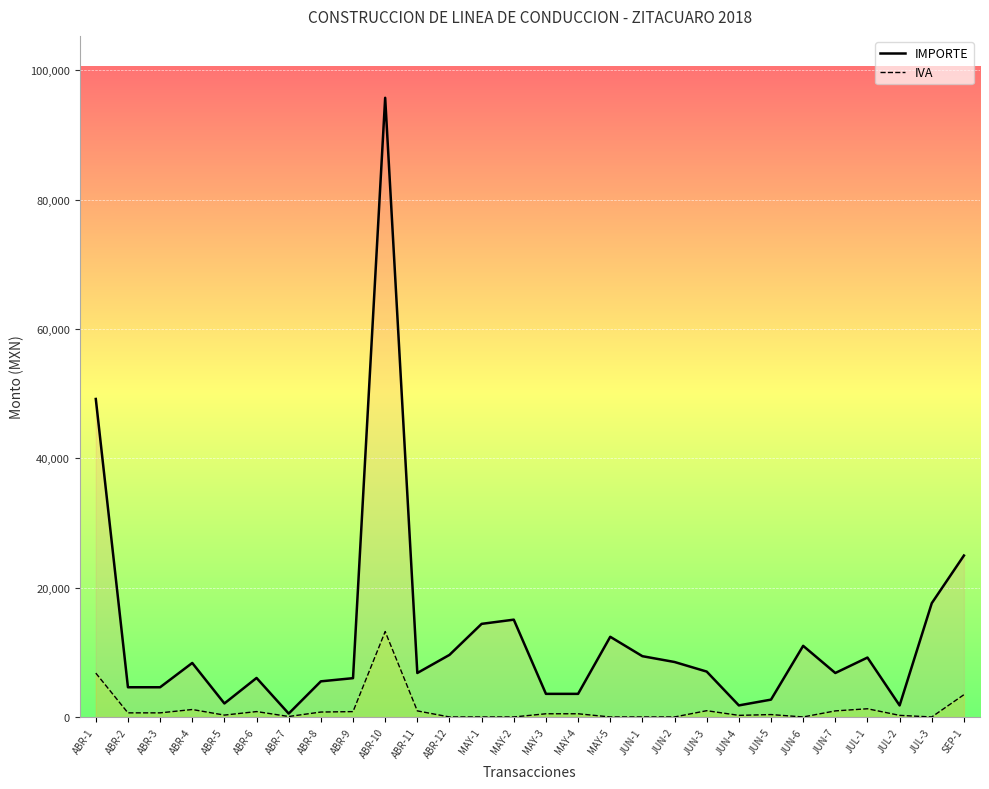

Where is the first local minimum for IVA?

ABR-5